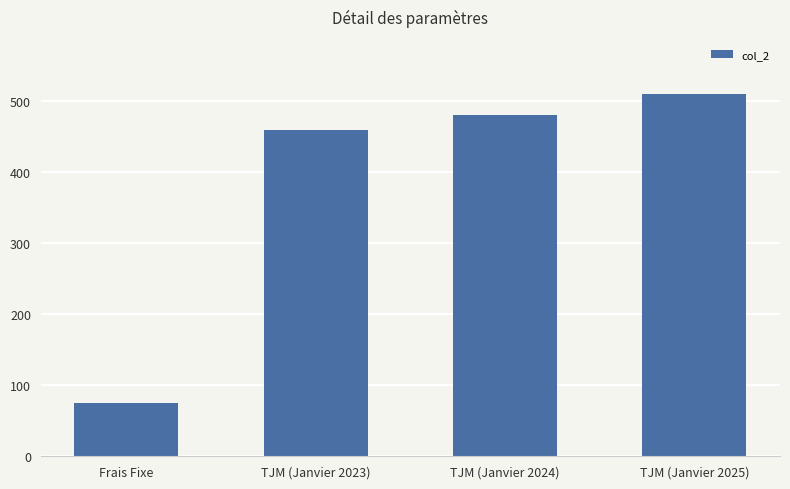

What is the maximum value shown in the chart?

510